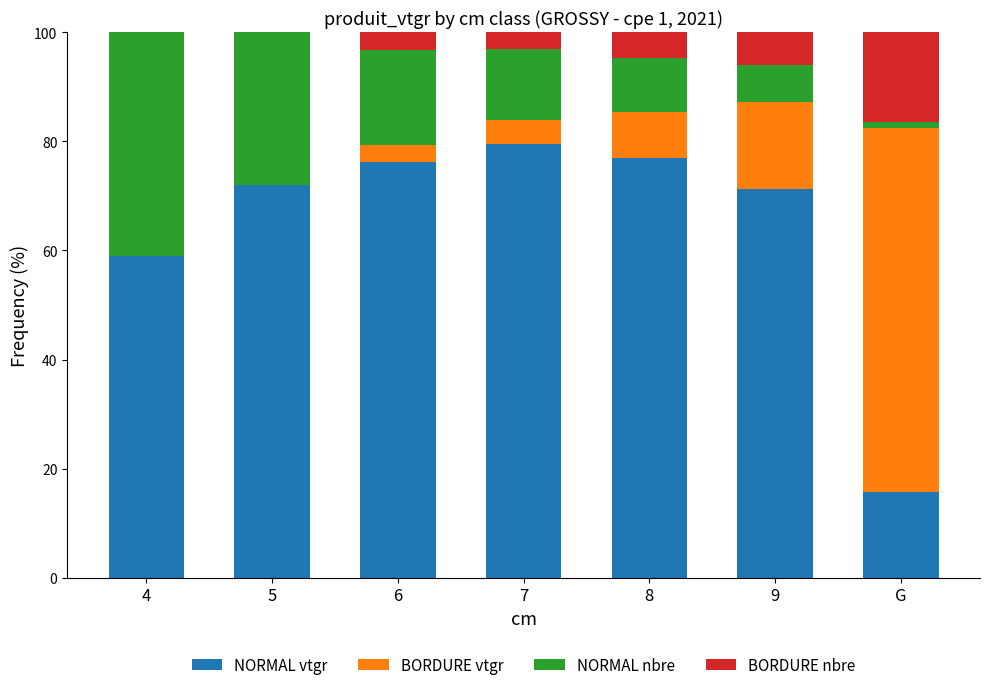

What is the highest value of the NORMAL vtgr series?

79.5